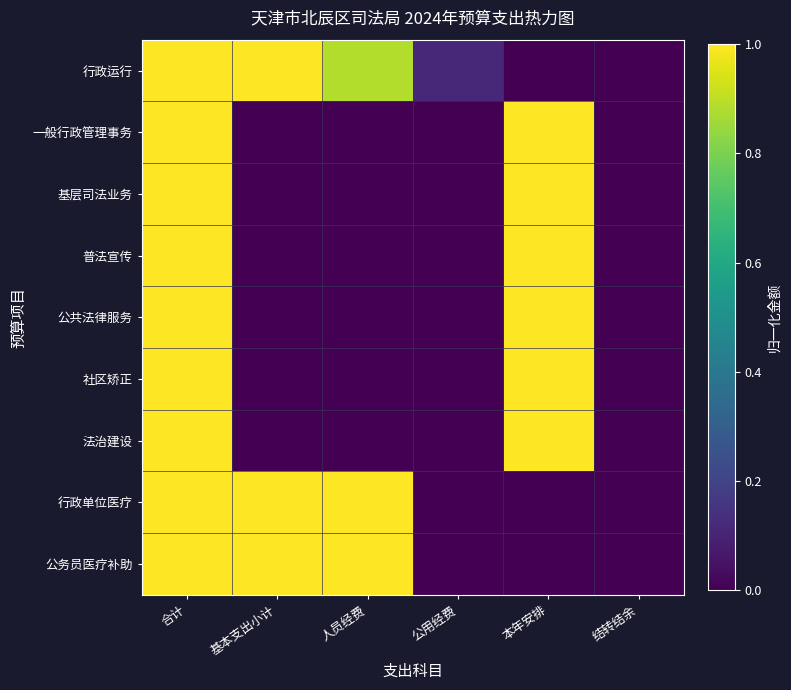

What is the total value across all series at 公用经费?

0.1